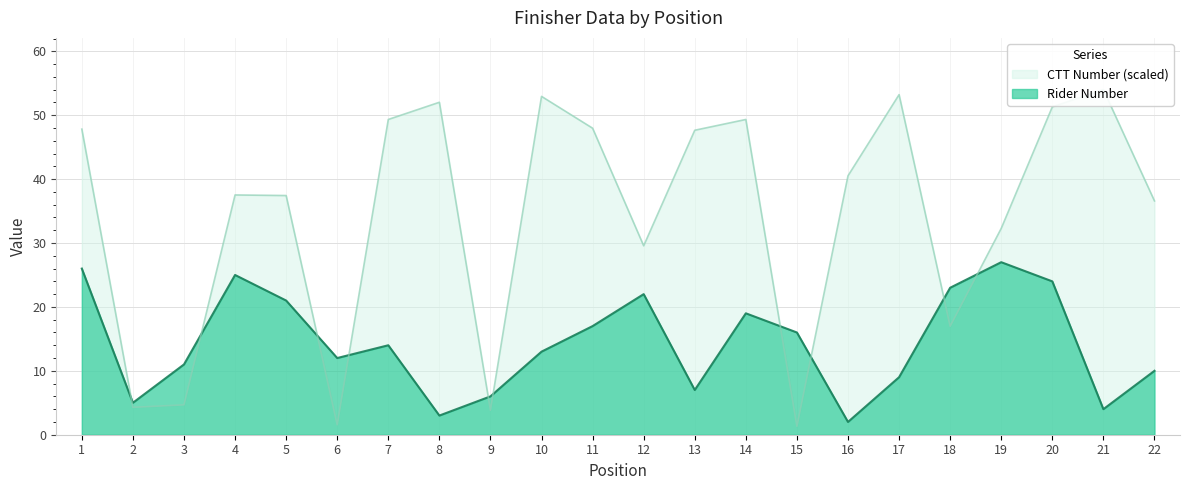

True or false: Rider Number has a value of 22.6 at 10.

False